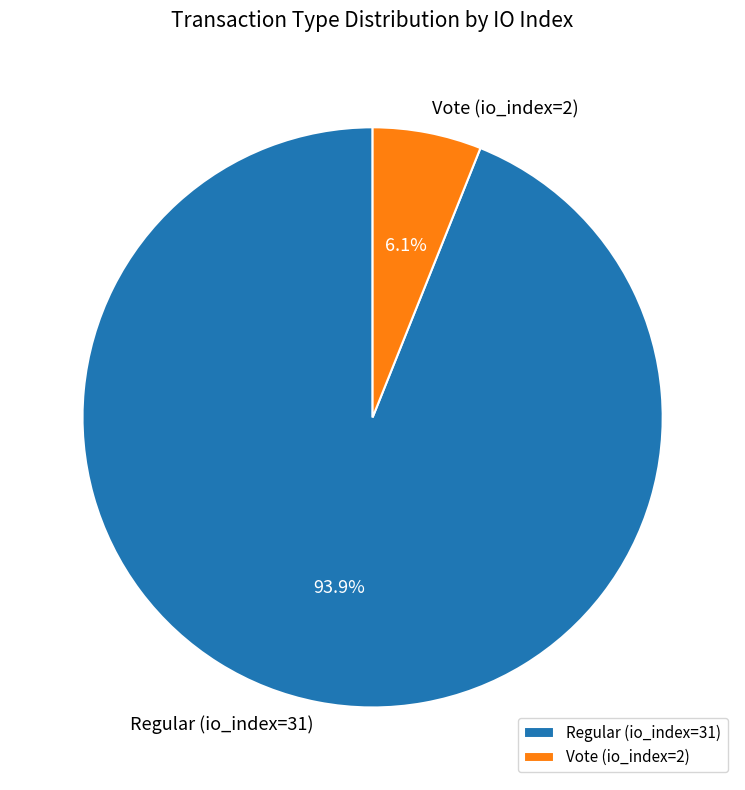

Which slice is the smallest?

Vote (io_index=2)